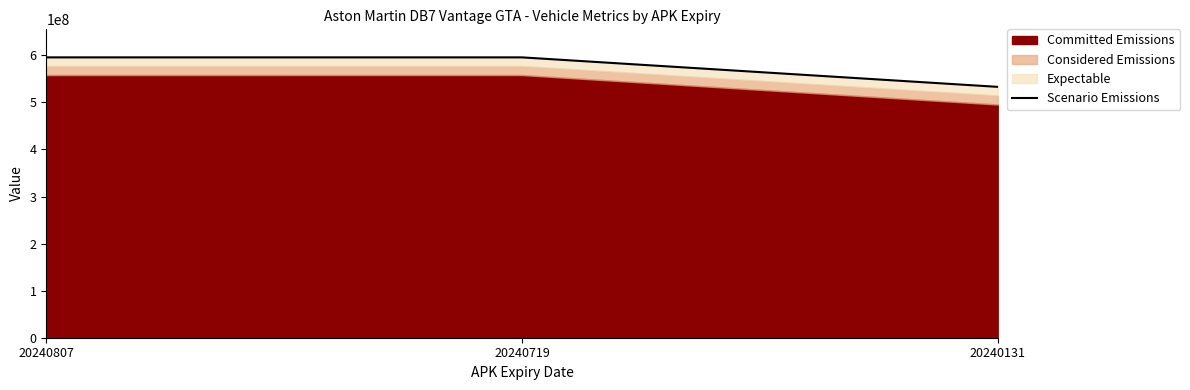

Where is the data nearest to the value 564395000?

20240719